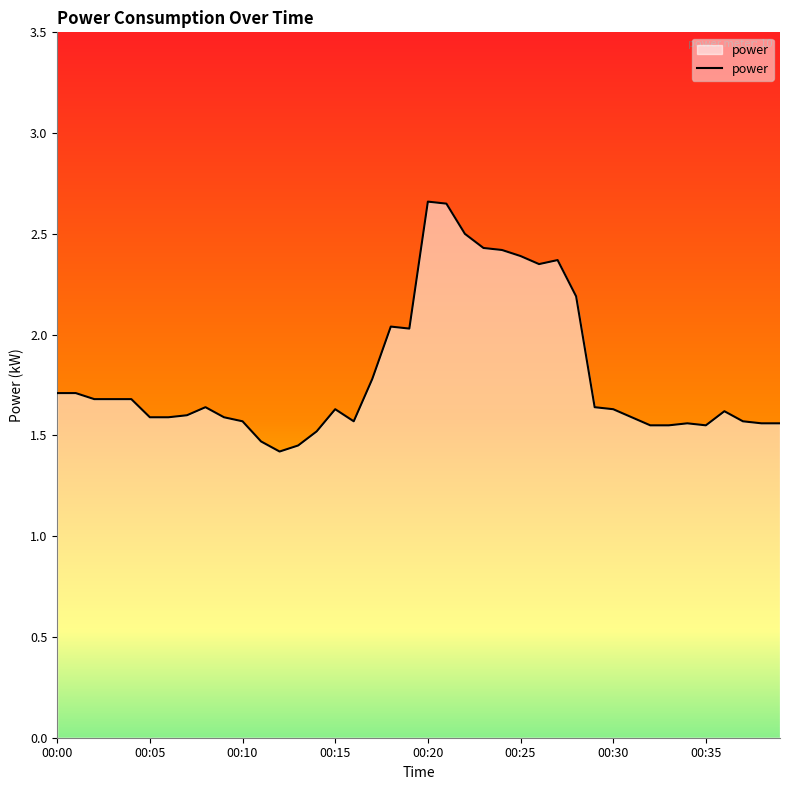

True or false: the data has more than 1 interior local peaks.

True